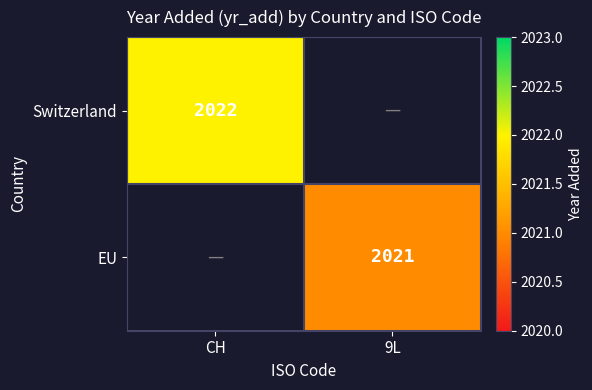

The Switzerland series shows 716 at CH. True or false?

False